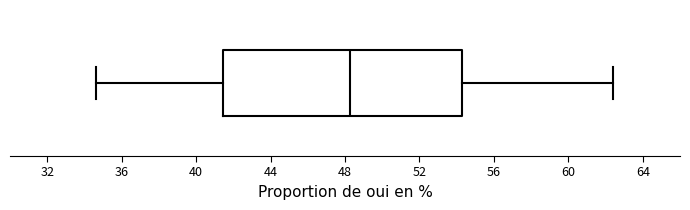

Read this box plot against the x-axis: the position of the median line, the range covered by the box, and the ends of both whiskers. The values are not printed on the chart, so give them approximately, as read against the axis.

median 48.5, box 41.5 to 54.5, whiskers 34.5 to 62.5